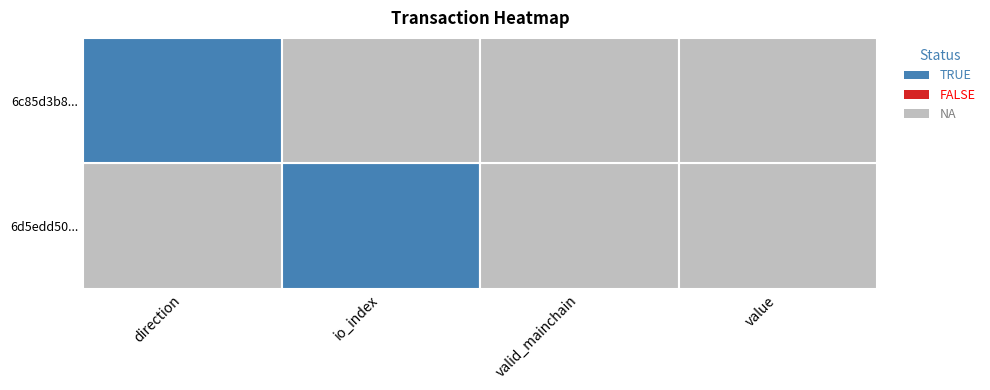

Where is 6c85d3b8b6cad4b7dd85470659255be8384d582 nearest to the value 1?

direction